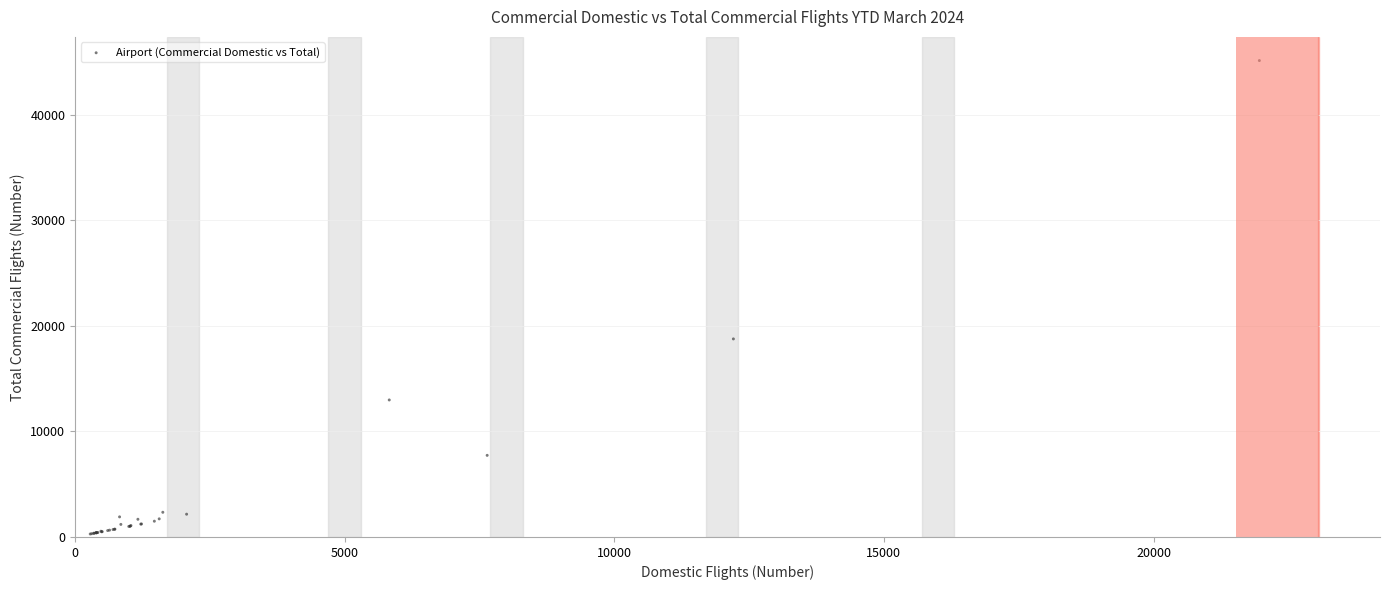

What Y value in the scatter plot is closest to 22716?

18771